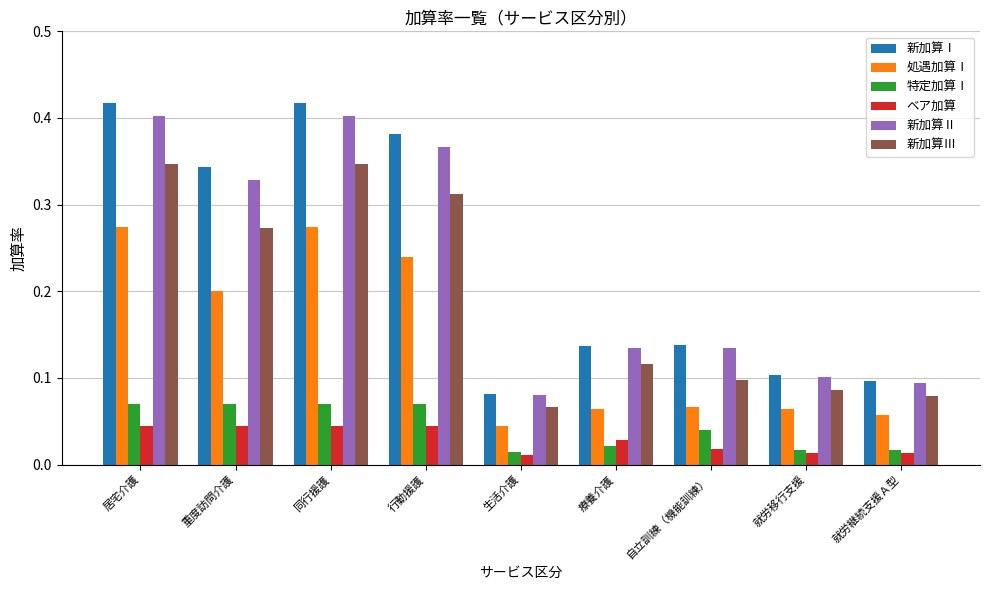

True or false: 新加算Ⅰ has a value of 0.0 at 生活介護.

False